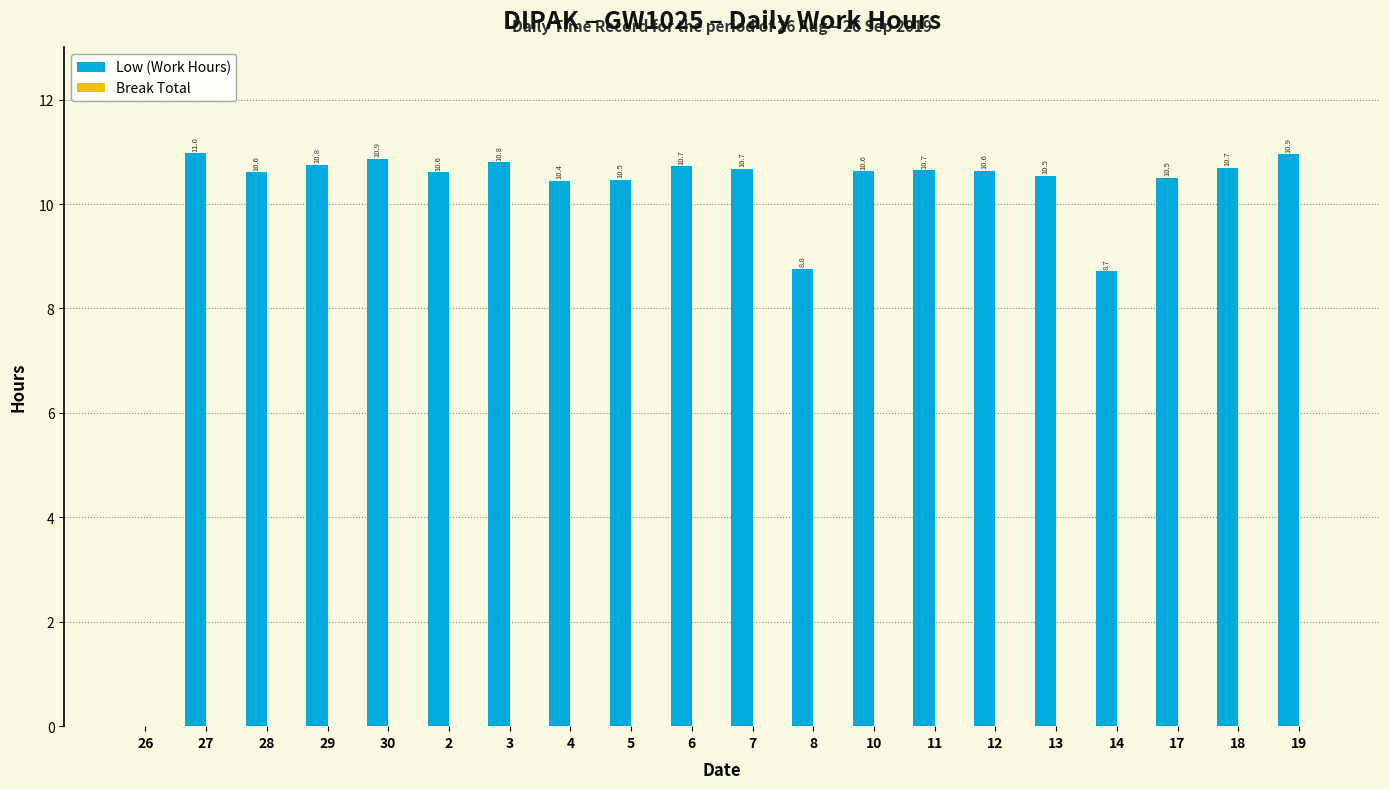

What is the ratio of the value at 5 to the value at 11?

1.0